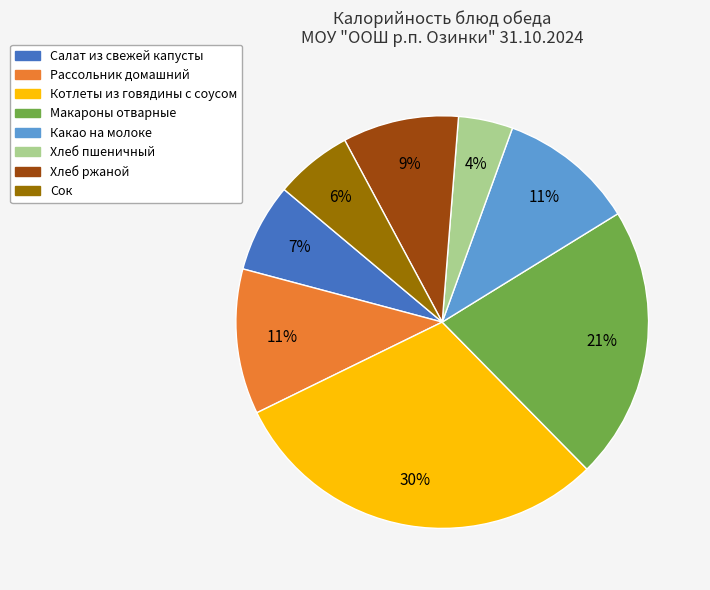

Does Сок account for over 50% of the chart?

No